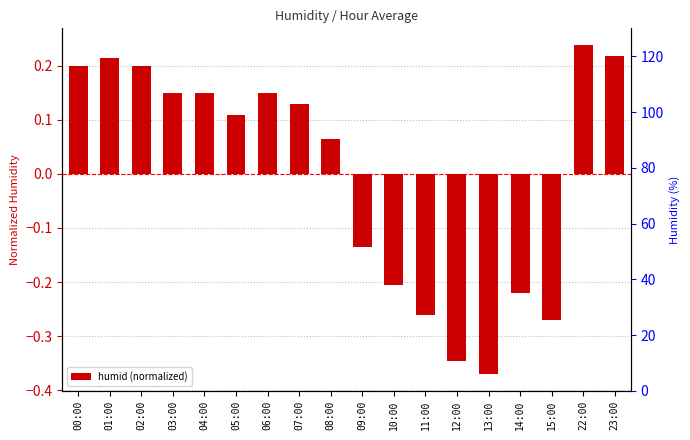

True or false: humidity % has a value of 72.5 at 10:00.

False